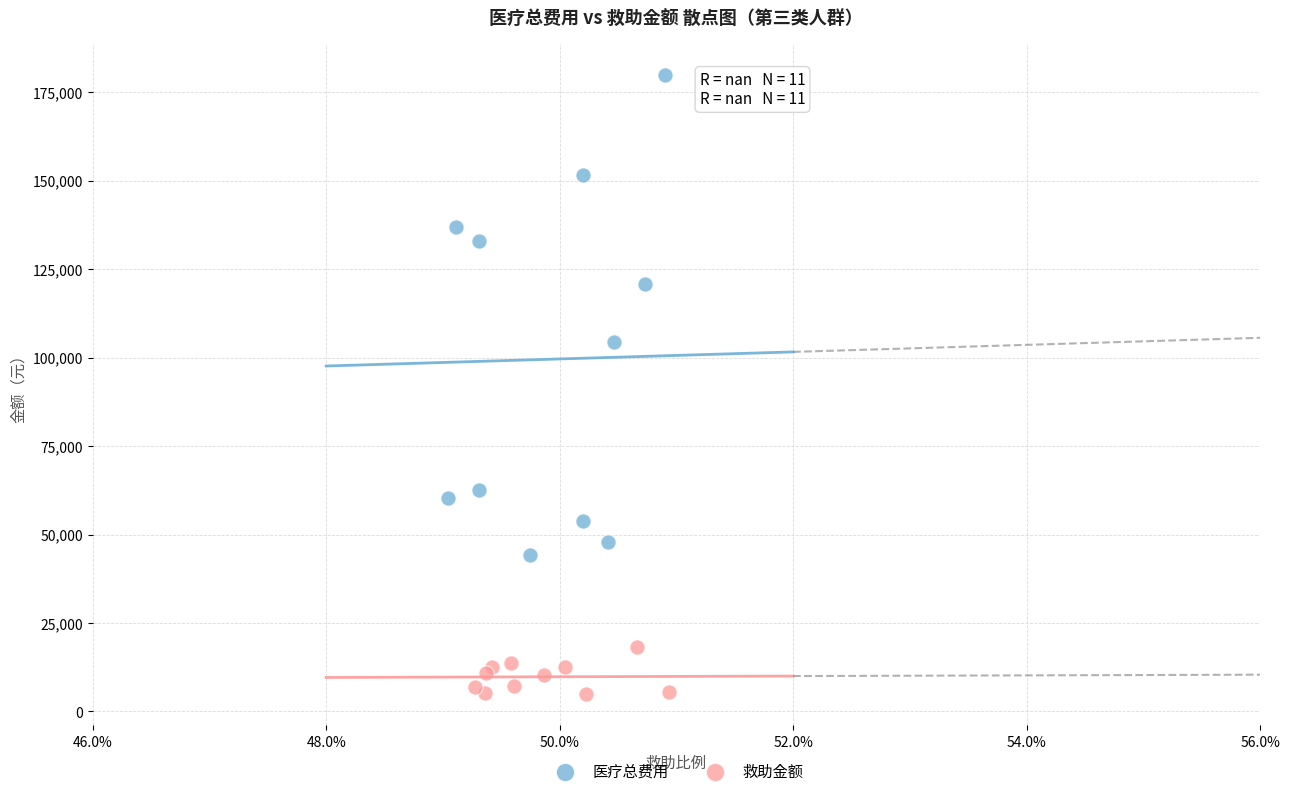

Which series contains the highest Y value?

医疗总费用